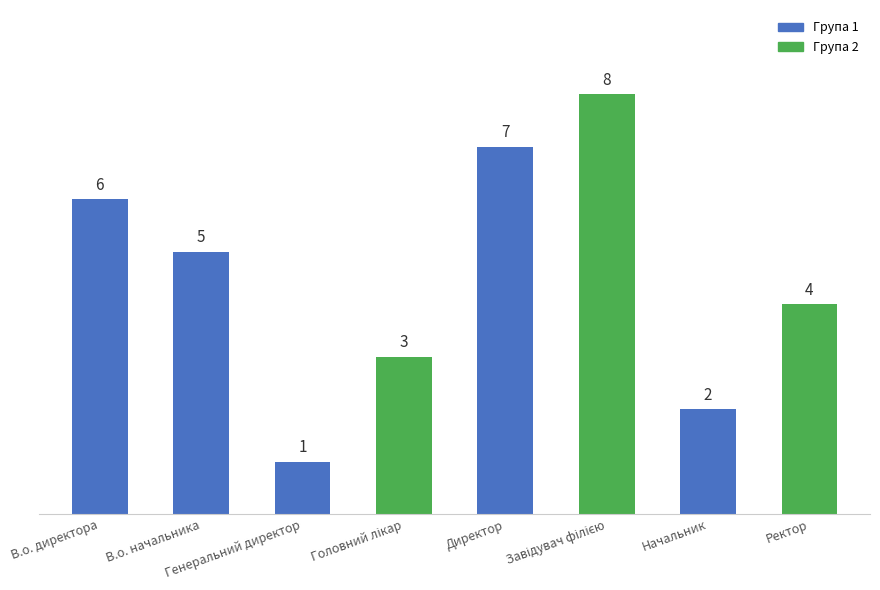

Count the values in the range 3 to 7.

5